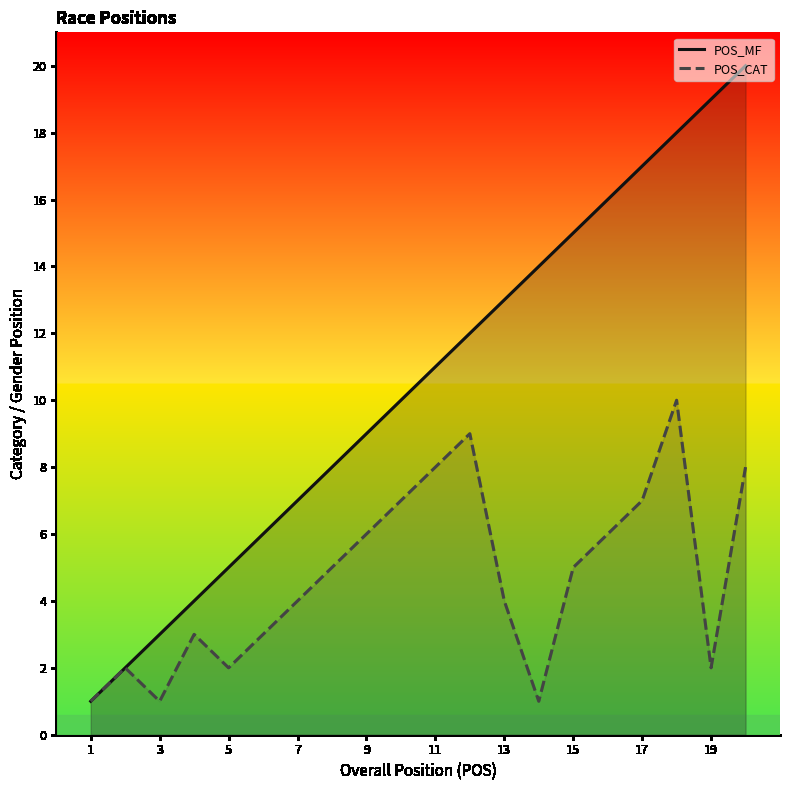

Which series has the largest total across all categories?

POS_MF